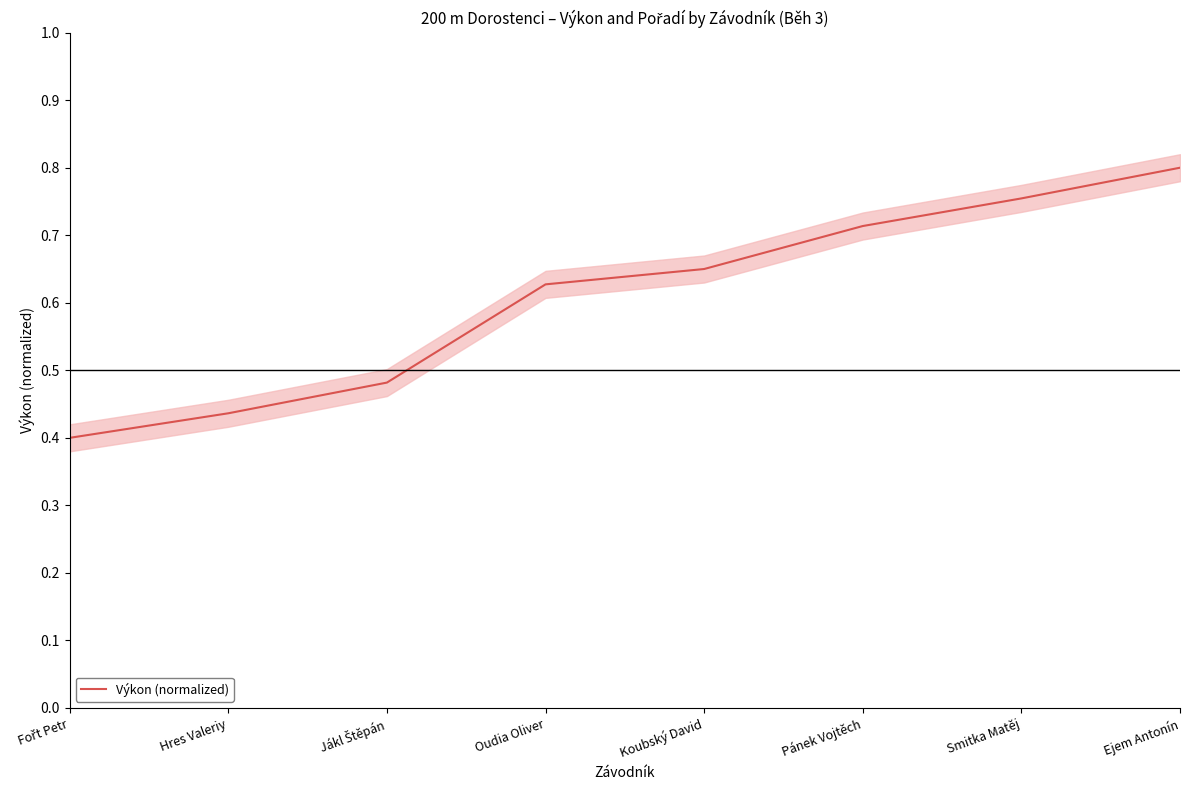

What is the change in value from Fořt Petr to Ejem Antonín?

+0.4